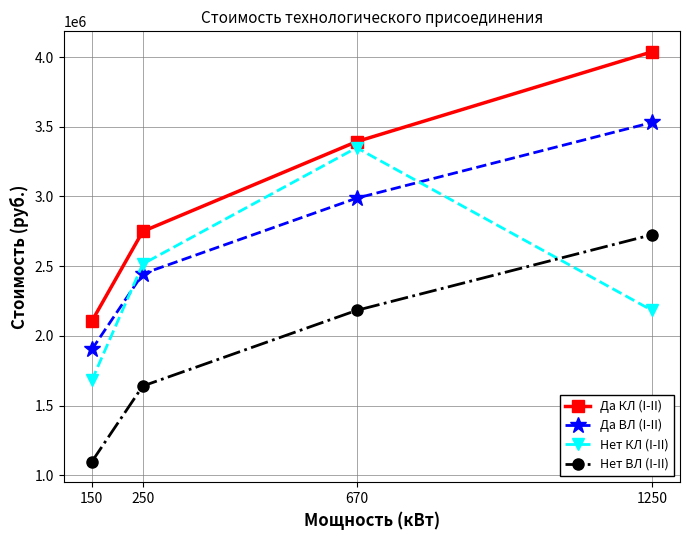

At how many categories does at least one series exceed 3006225?

2